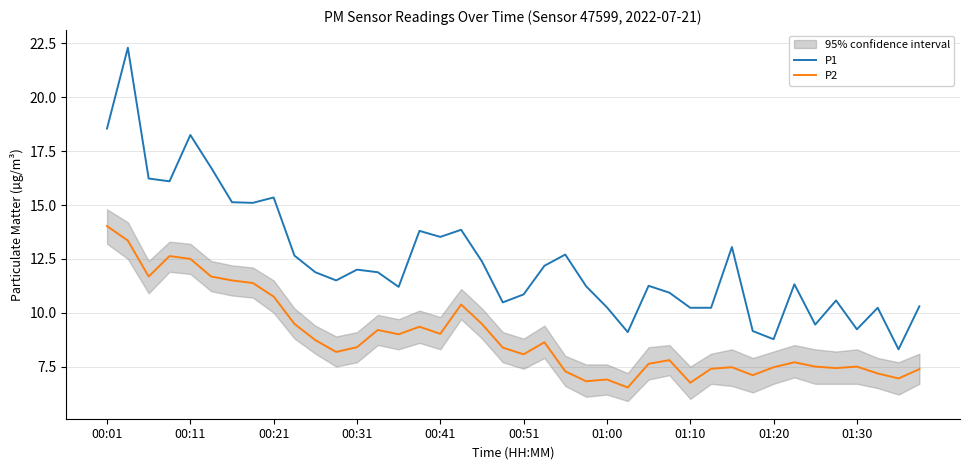

What is the highest value of the P1 series?

22.3